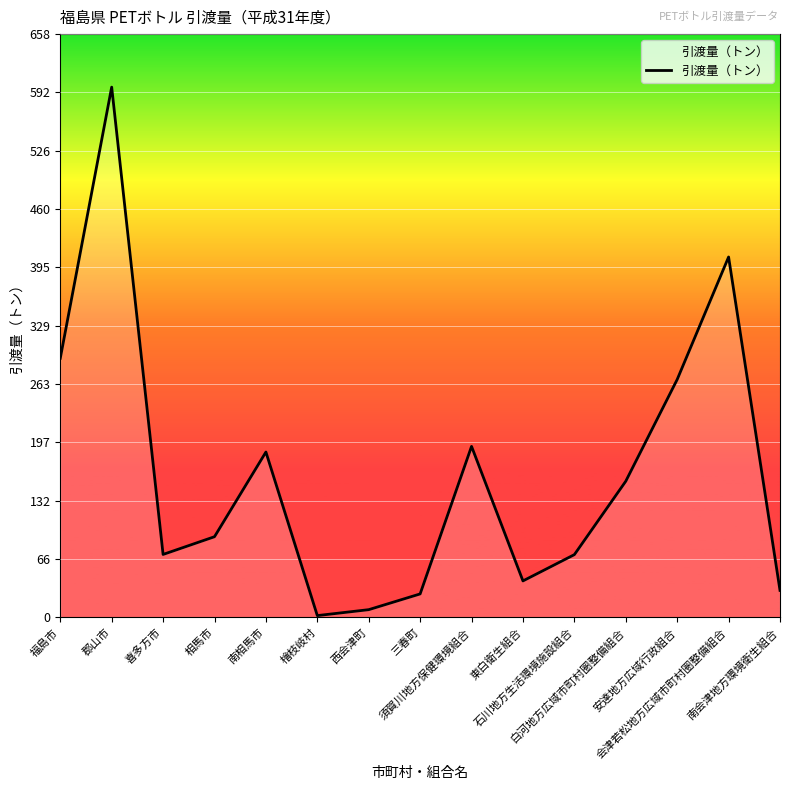

What is the maximum value shown in the chart?

598.0